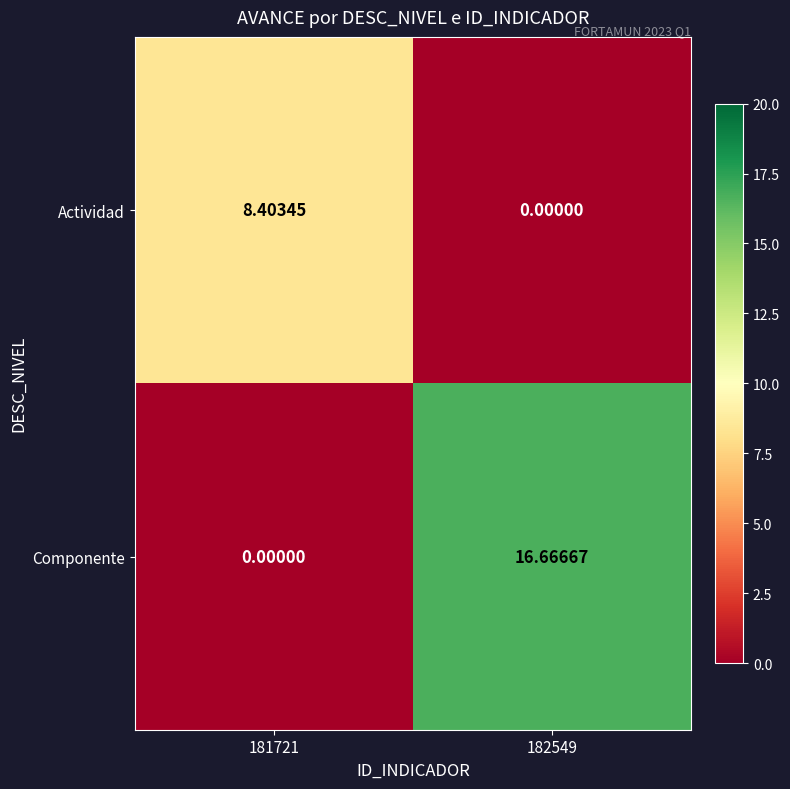

At which category is the sum across all series the highest?

182549